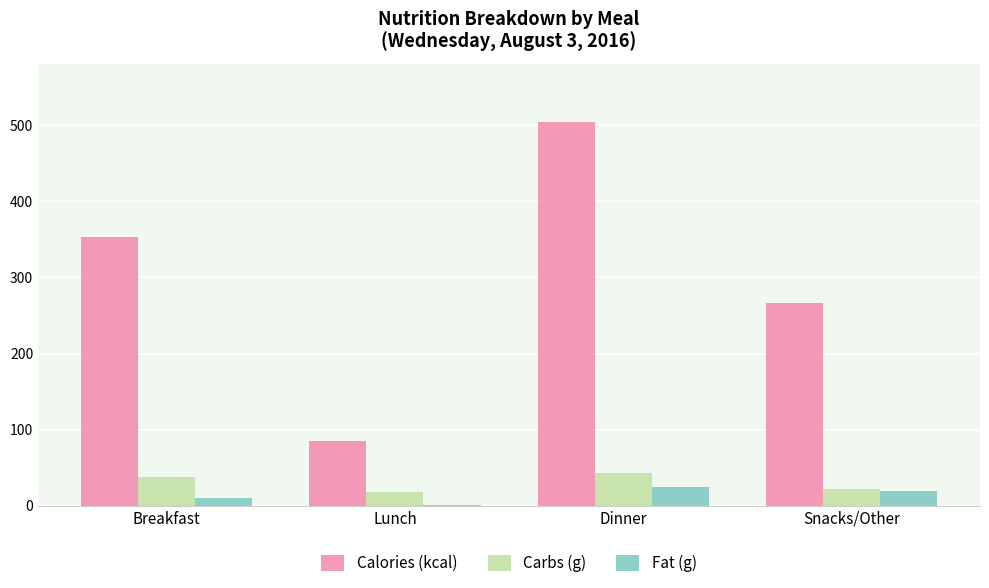

What is the sum of all Fat (g) values?

55.7